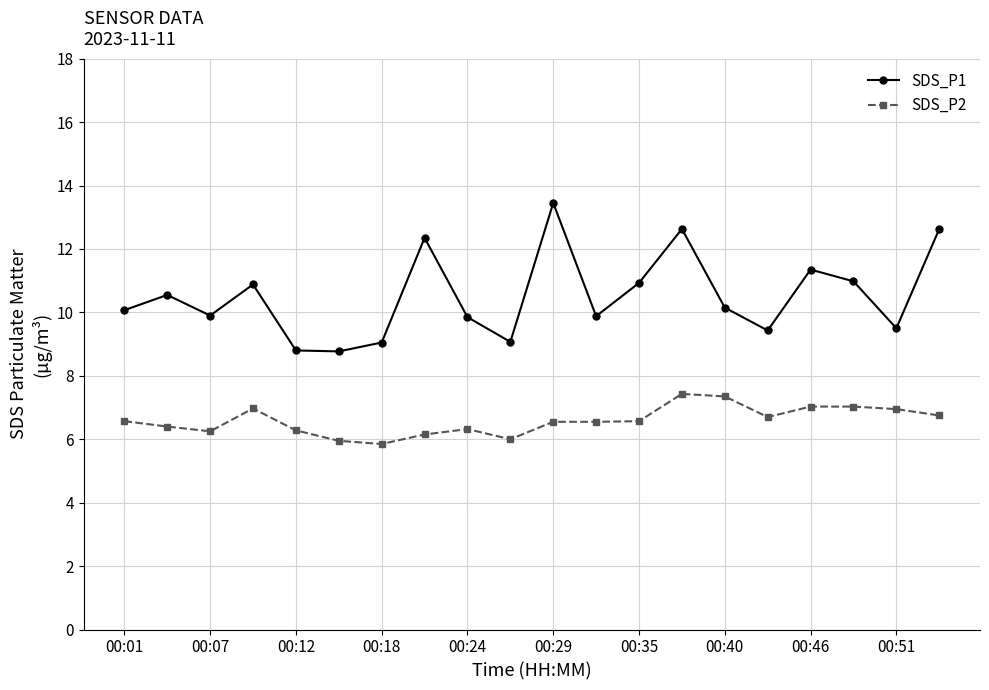

Which series has the largest total across all categories?

SDS_P1